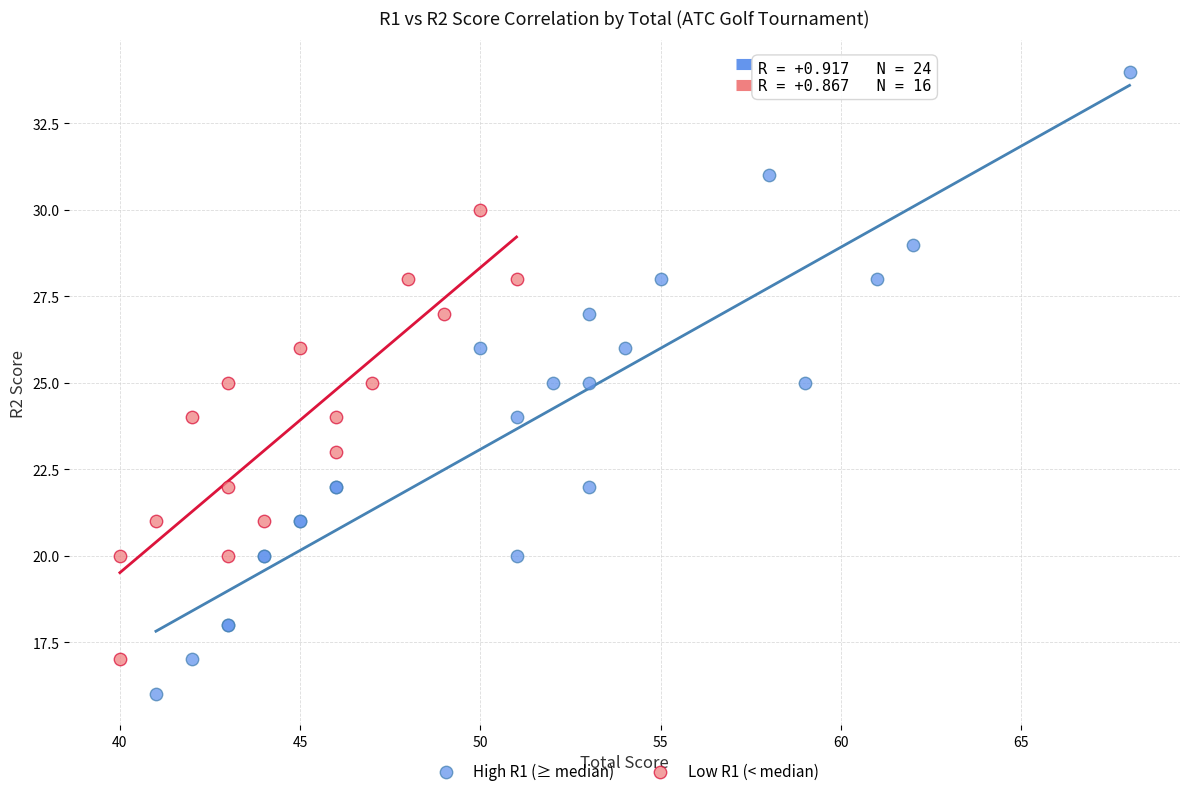

Which series contains the lowest Y value?

High R1 (≥ median)